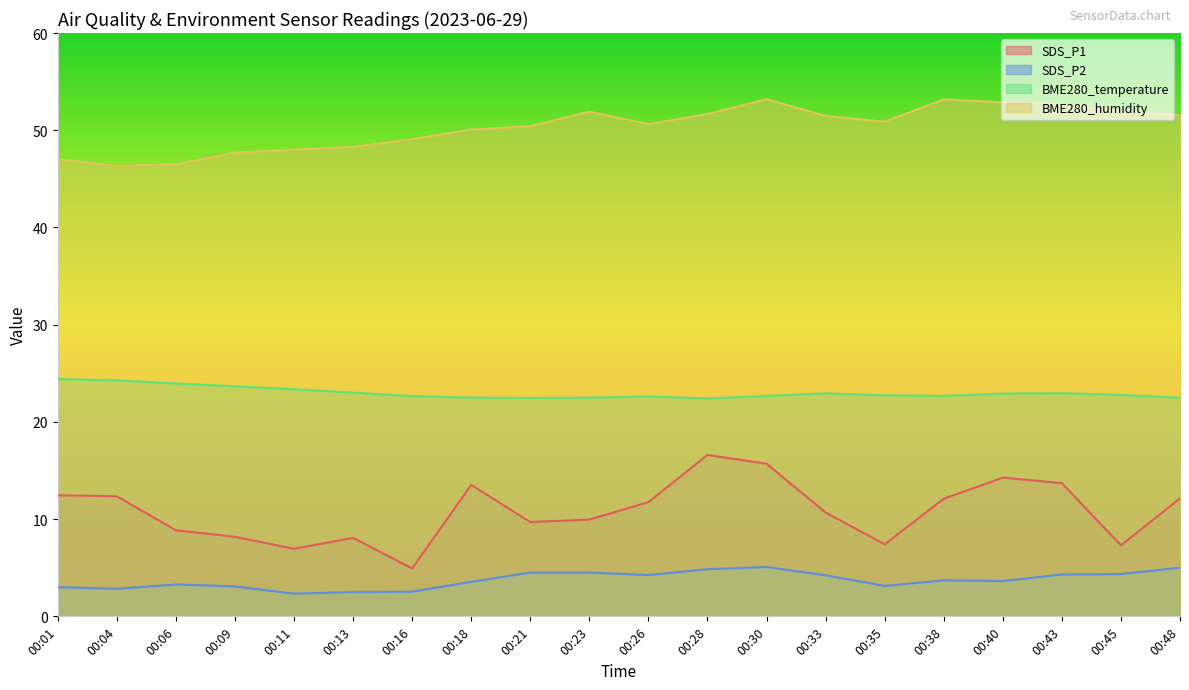

Does the chart have visible grid lines?

No